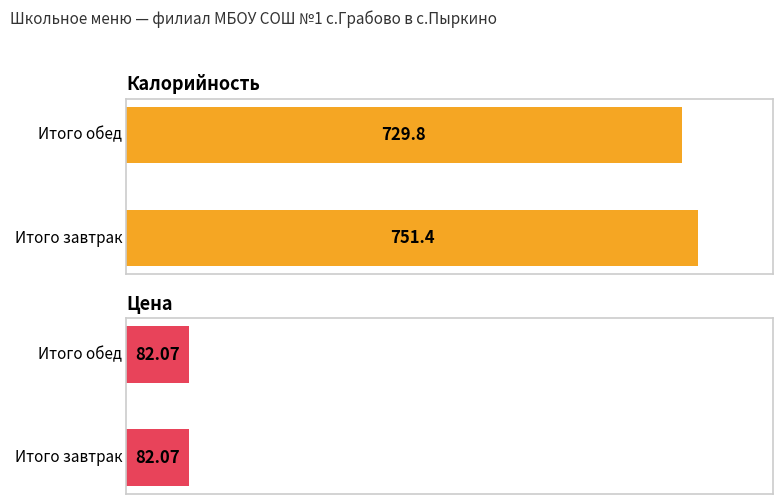

What is the label of the 1st bar from the left?

Итого завтрак